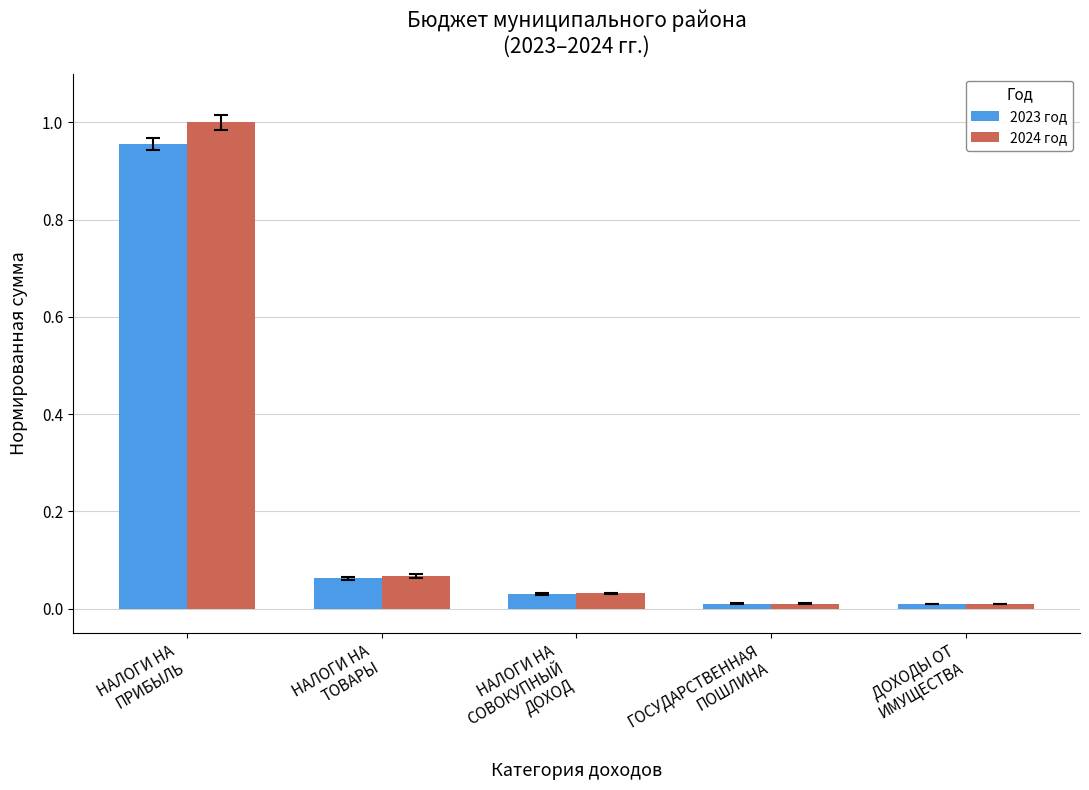

Which series has the largest range (max minus min)?

2024 год